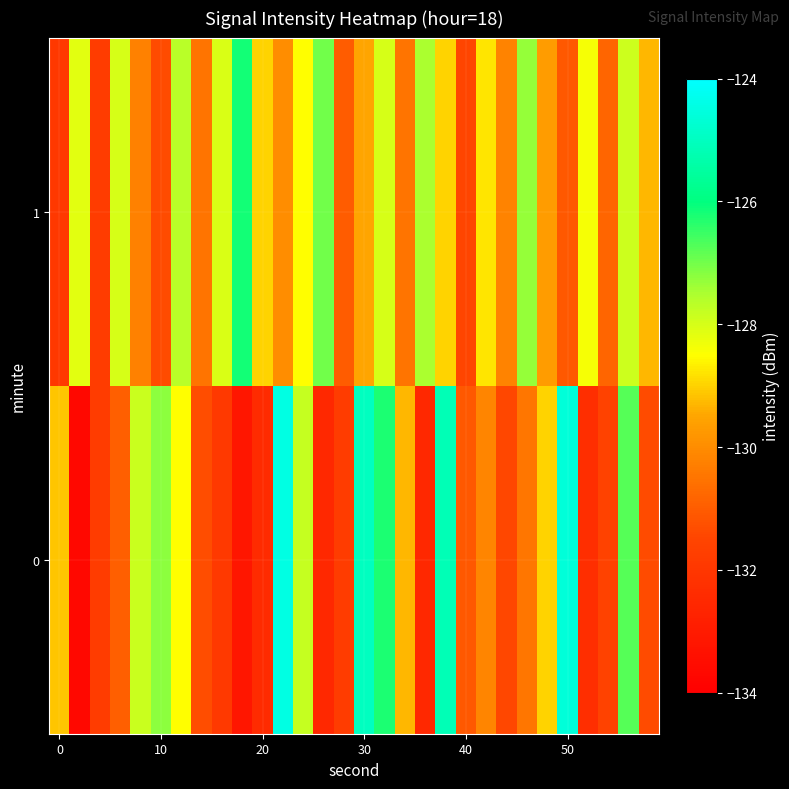

List the series in order of their peak value, lowest first.

1, 0